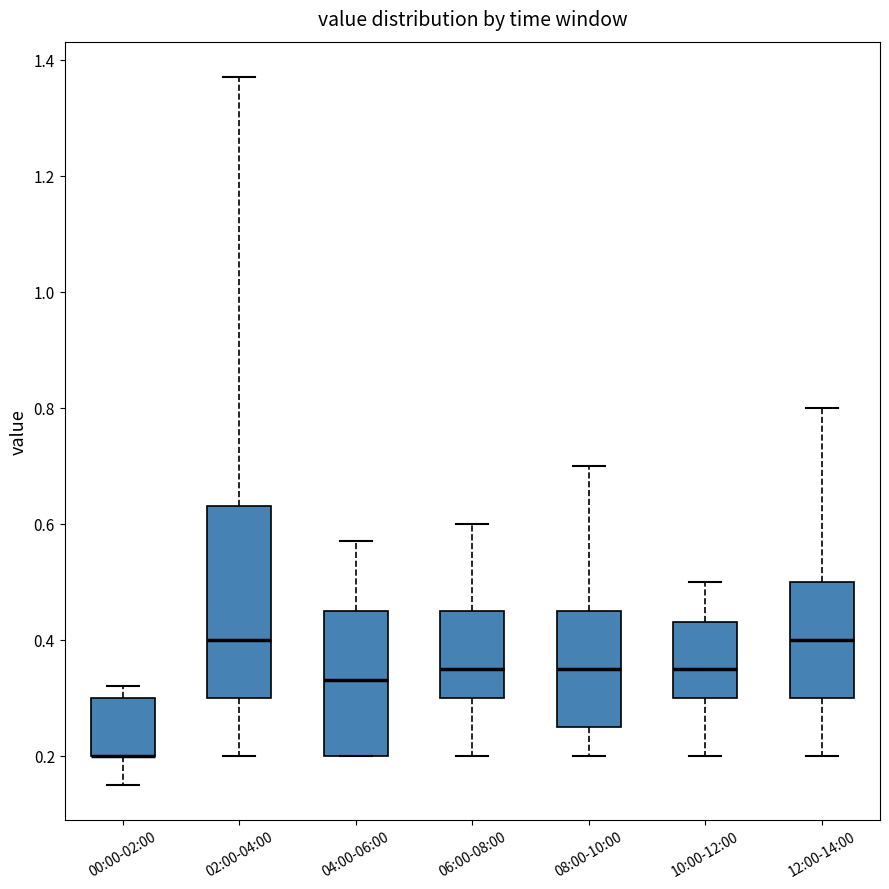

Reading left to right, transcribe this box plot: for each box, give where its median line is, the range the box spans, and where its two whiskers end, as read against the y-axis. The values are not printed on the chart, so give them approximately, as read against the axis.

00:00-02:00: median 0.20 (drawn on the box's lower edge), box 0.20 to 0.30, whiskers 0.16 to 0.32
02:00-04:00: median 0.40, box 0.30 to 0.64, whiskers 0.20 to 1.38
04:00-06:00: median 0.34, box 0.20 to 0.46, whiskers 0.20 to 0.58
06:00-08:00: median 0.36, box 0.30 to 0.46, whiskers 0.20 to 0.60
08:00-10:00: median 0.36, box 0.26 to 0.46, whiskers 0.20 to 0.70
10:00-12:00: median 0.36, box 0.30 to 0.44, whiskers 0.20 to 0.50
12:00-14:00: median 0.40, box 0.30 to 0.50, whiskers 0.20 to 0.80